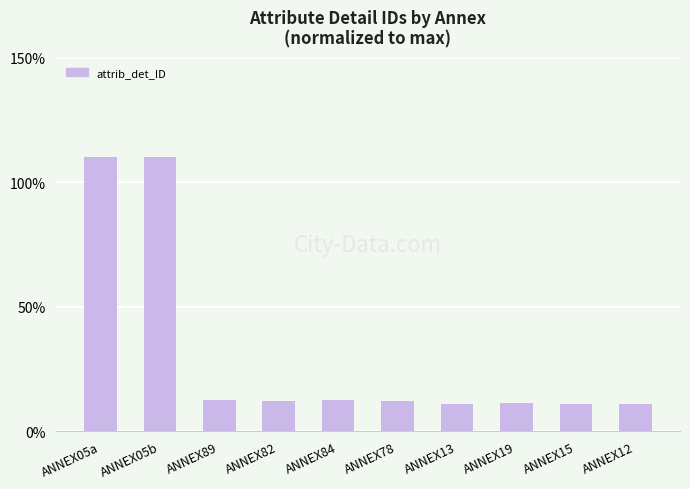

What is the difference between the values at ANNEX05a and ANNEX78?

97.7